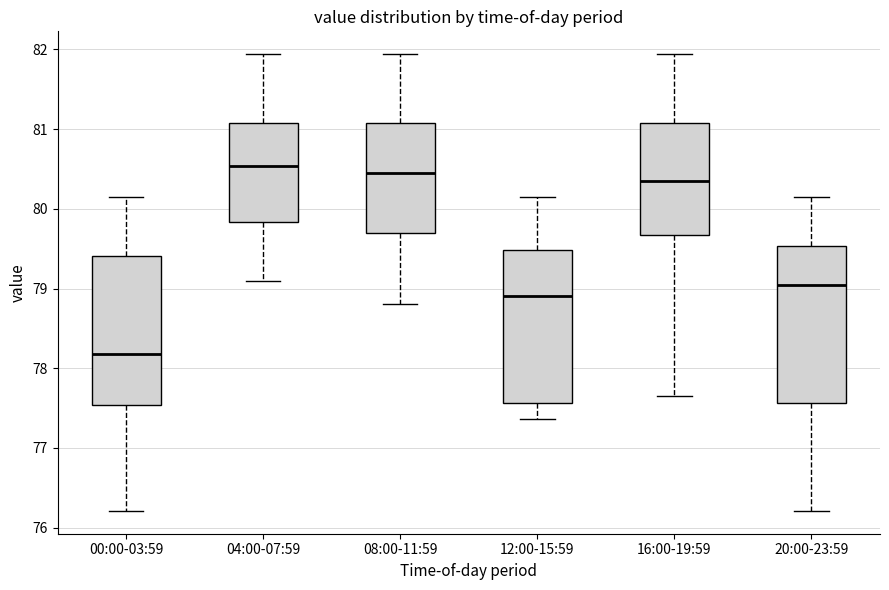

Where does the median line of the box for 20:00-23:59 sit on the y-axis? The values are not printed on the chart, so give them approximately, as read against the axis.

79.1